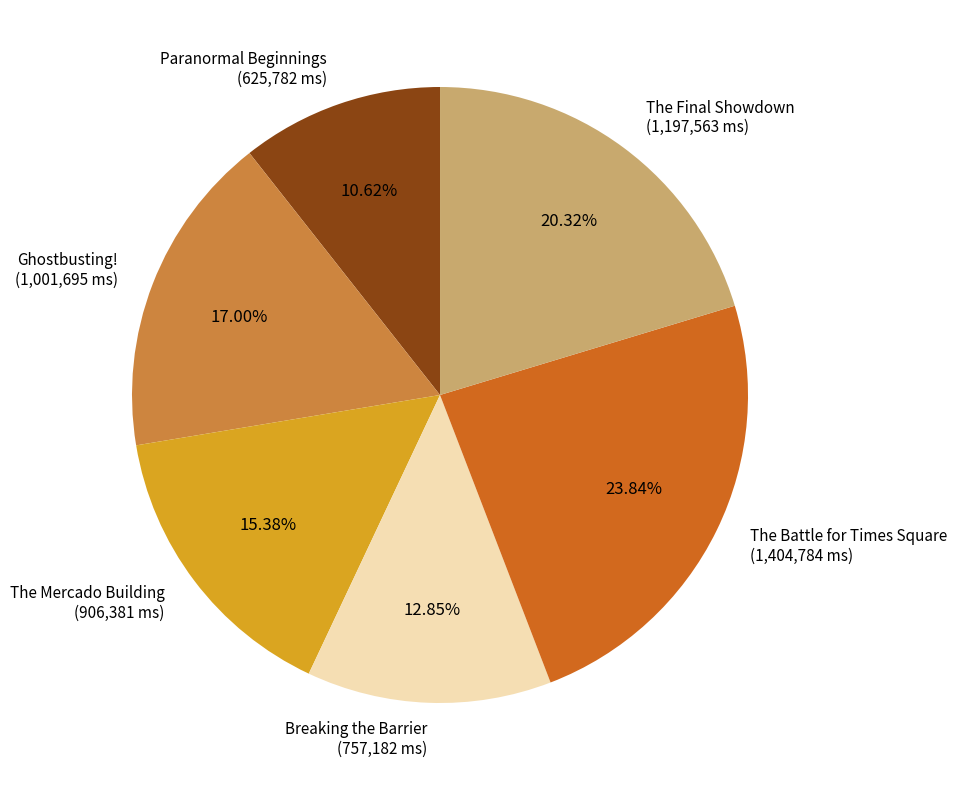

True or false: The Final Showdown accounts for 14% of the total.

False